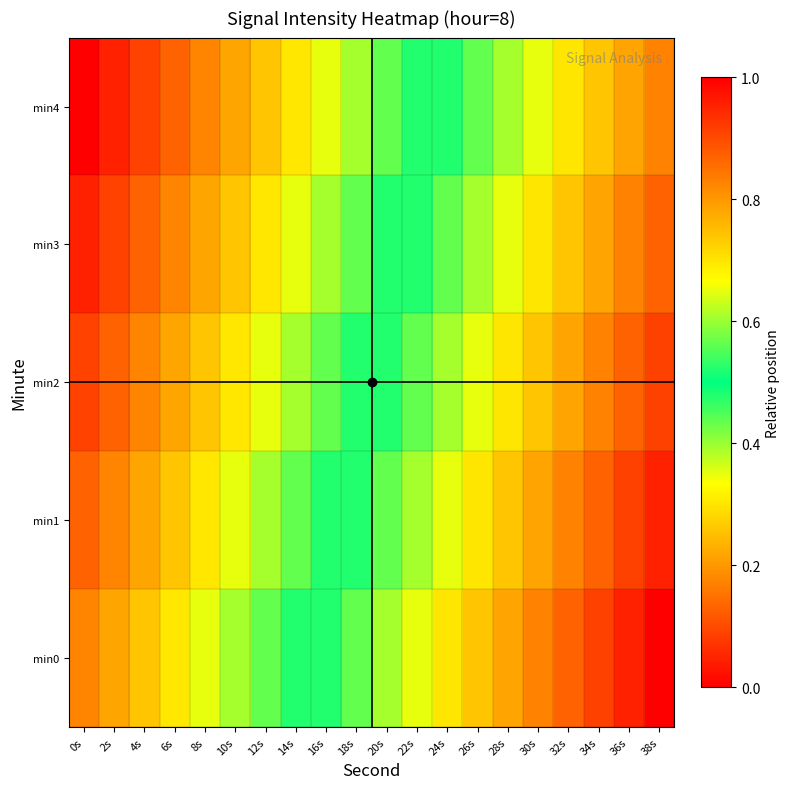

Which has a higher value, 20s or 12s?

20s